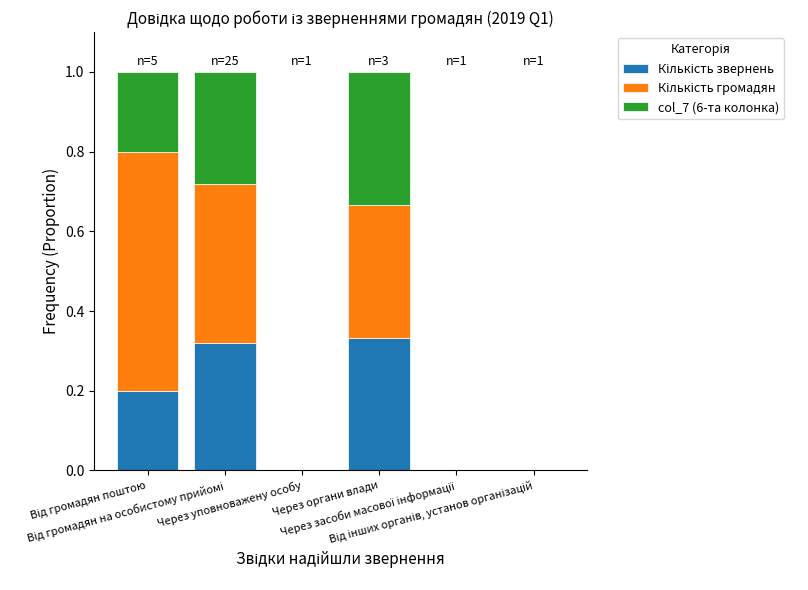

Rank the categories by Кількість громадян value from lowest to highest.

Через уповноважену особу, Через засоби масової інформації, Від інших органів, установ організацій, Через органи влади, Від громадян на особистому прийомі, Від громадян поштою